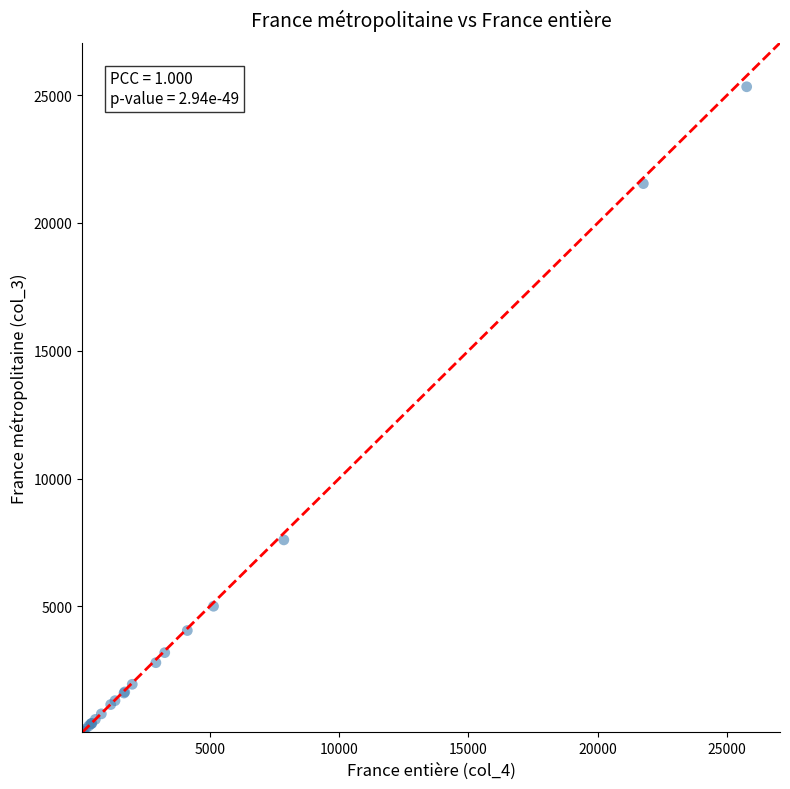

What Y value in the scatter plot is closest to 12699?

7600.9